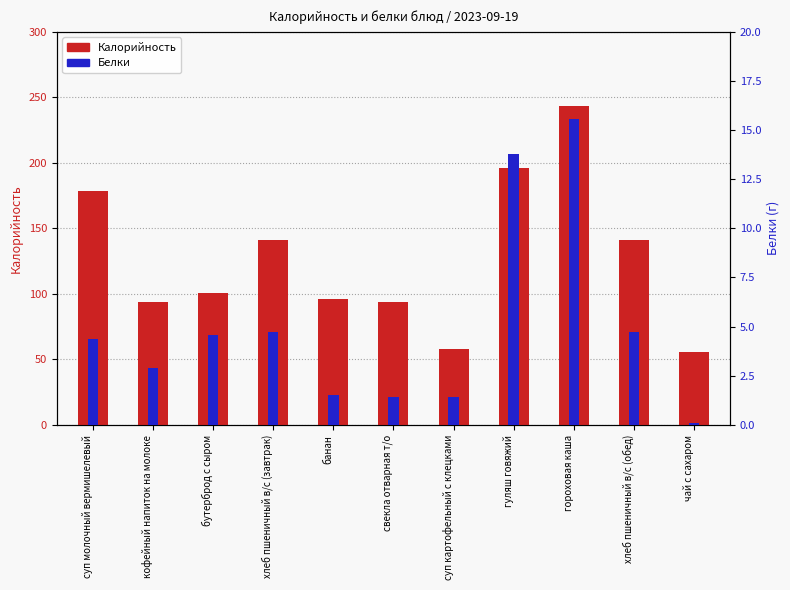

Which has a higher value, суп молочный вермишелевый or суп картофельный с клецками?

суп молочный вермишелевый